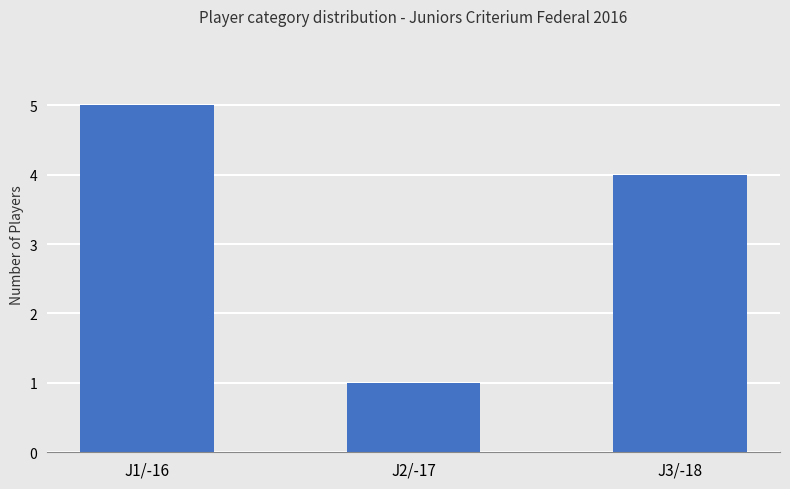

What is the approximate value at J3/-18?

4